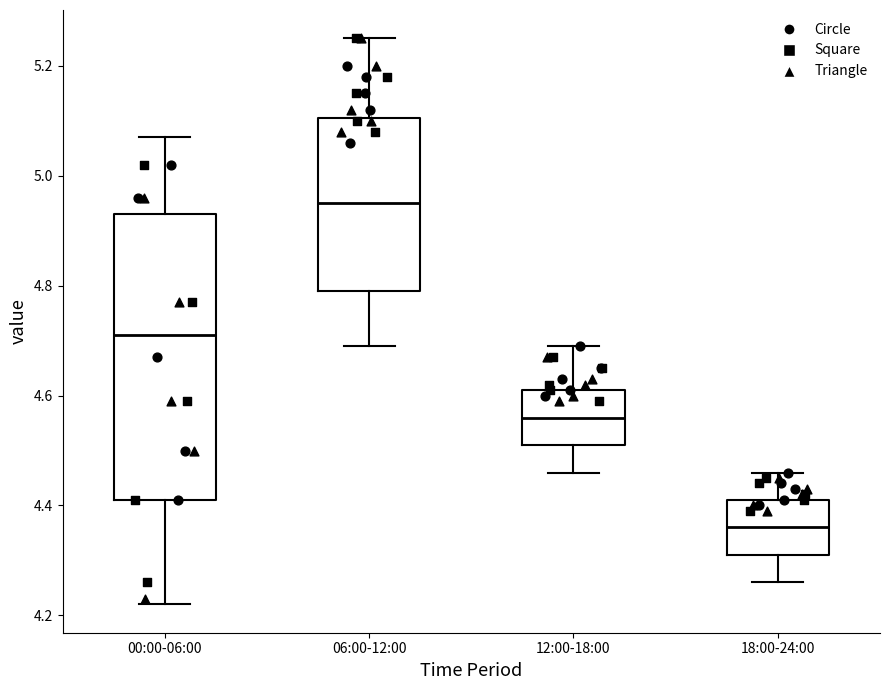

Which box is the tallest, from its lower edge to its upper edge?

00:00-06:00